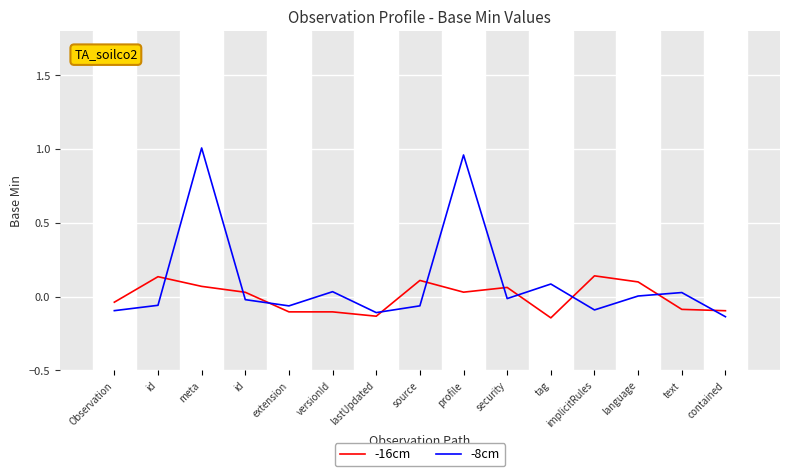

What are all the series names shown in the legend?

-16cm, -8cm